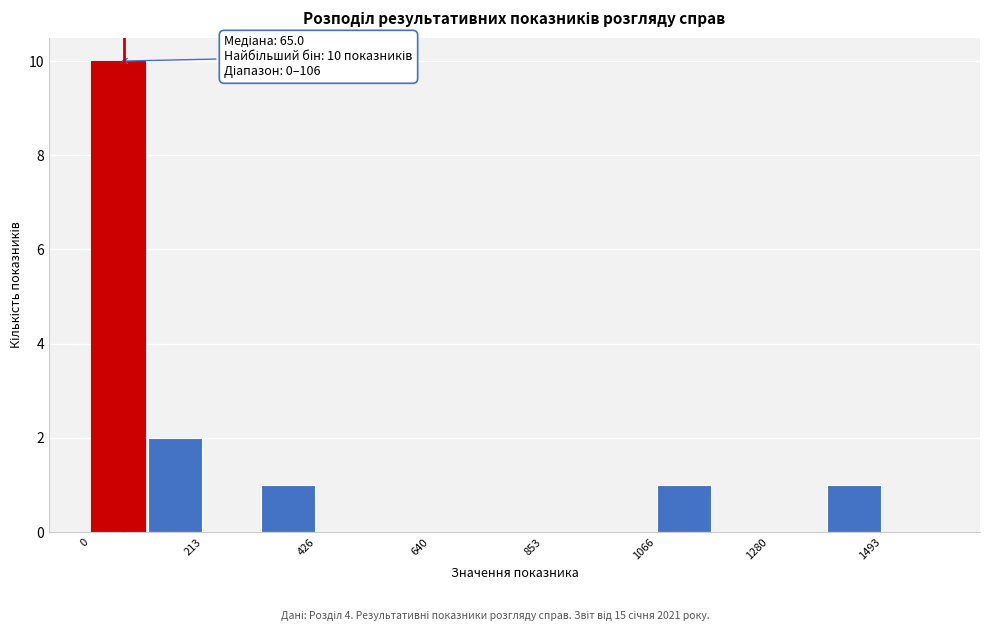

Around what value on the x-axis is the tallest bar? Give the approximate position of its centre, as read against the axis.

50